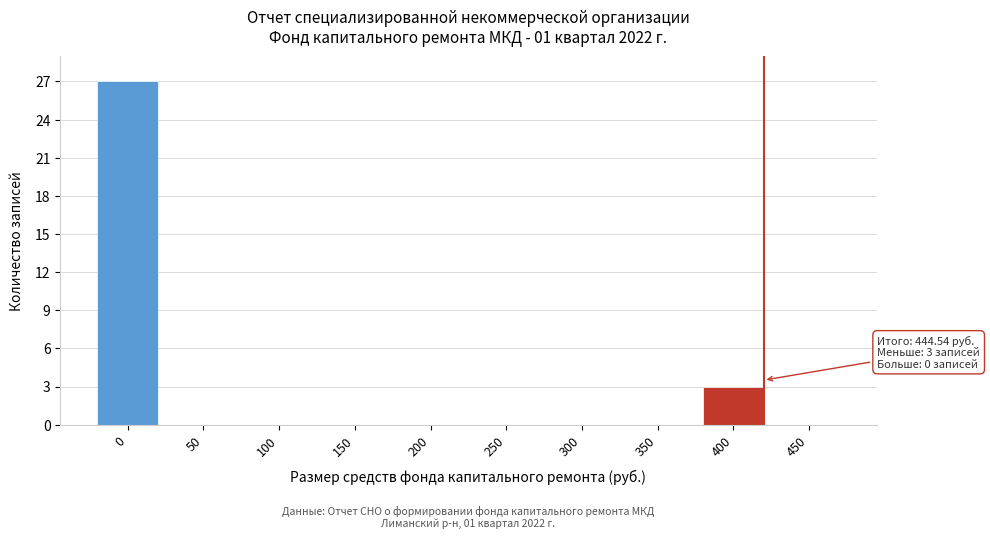

Reading left to right, extract all data points from this chart.

0=27	50=0	100=0	150=0	200=0	250=0	300=0	350=0	400=3	450=0